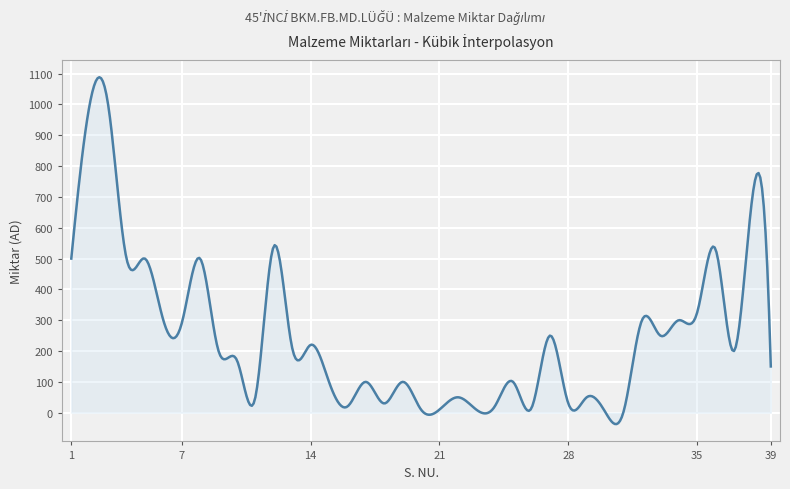

What is the smallest value displayed?

-37.0